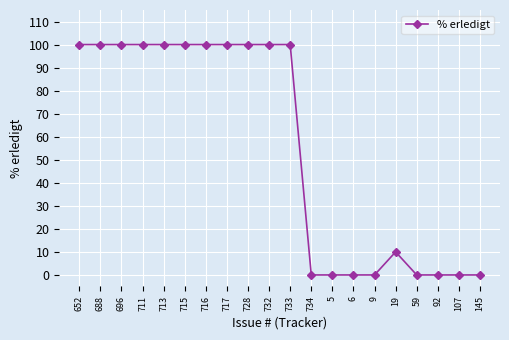

What is the label of the 15th point from the right?

715